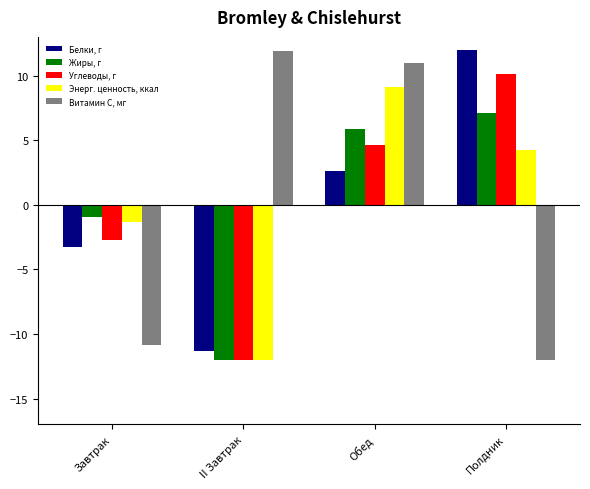

List the labels in order of Углеводы, г value, largest first.

Полдник, Обед, Завтрак, II Завтрак